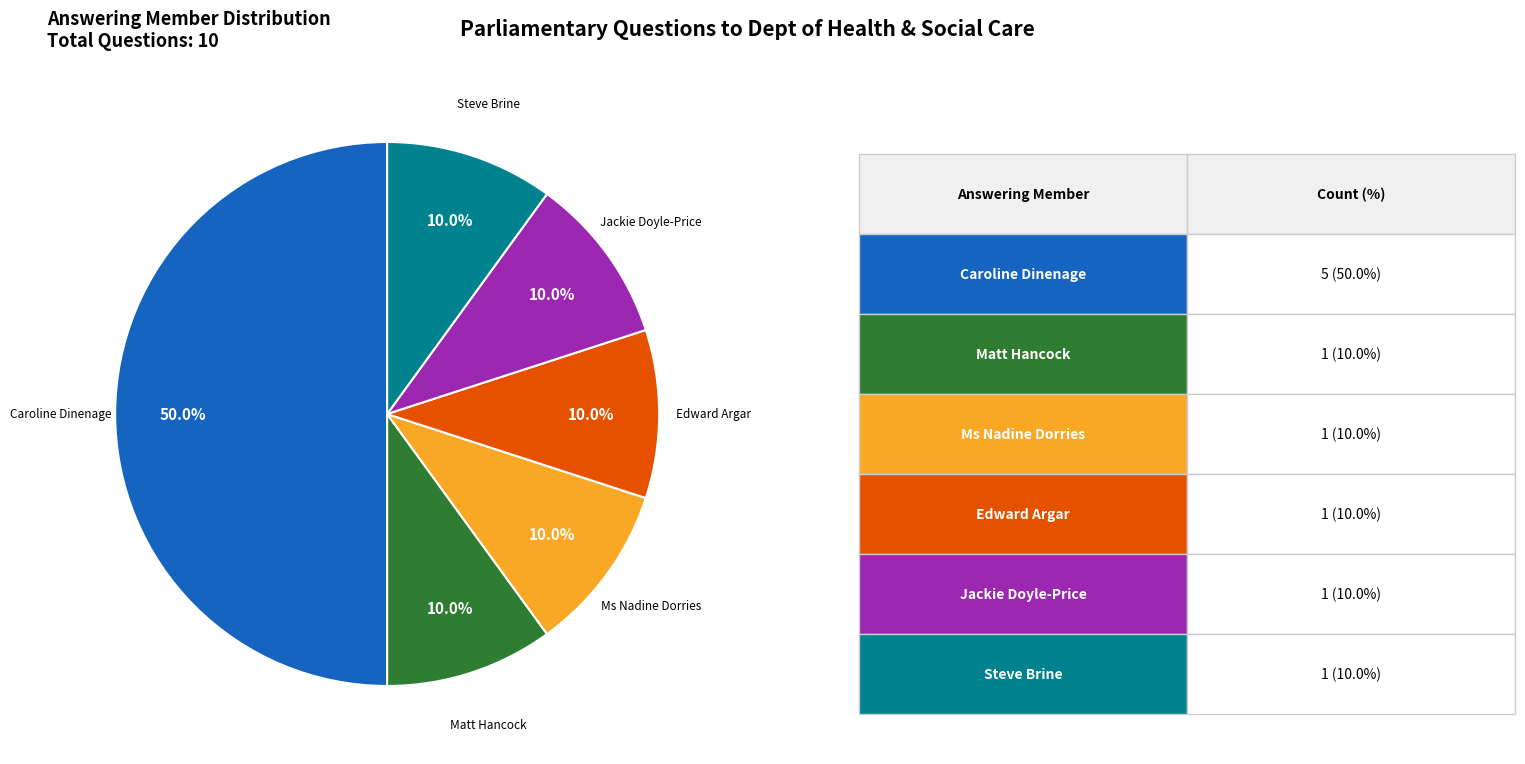

Between Caroline Dinenage and Edward Argar, which is larger?

Caroline Dinenage